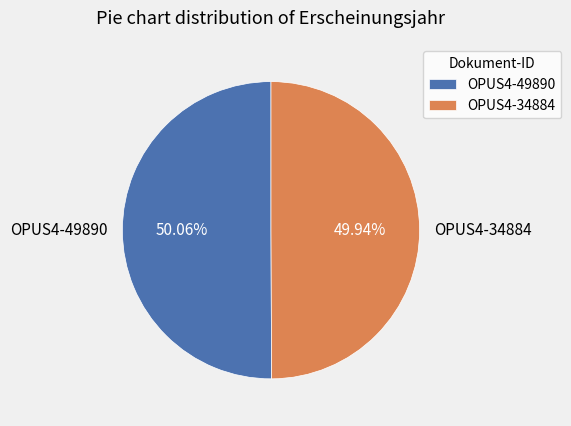

What is the ratio of the value at OPUS4-49890 to the value at OPUS4-34884?

1.0